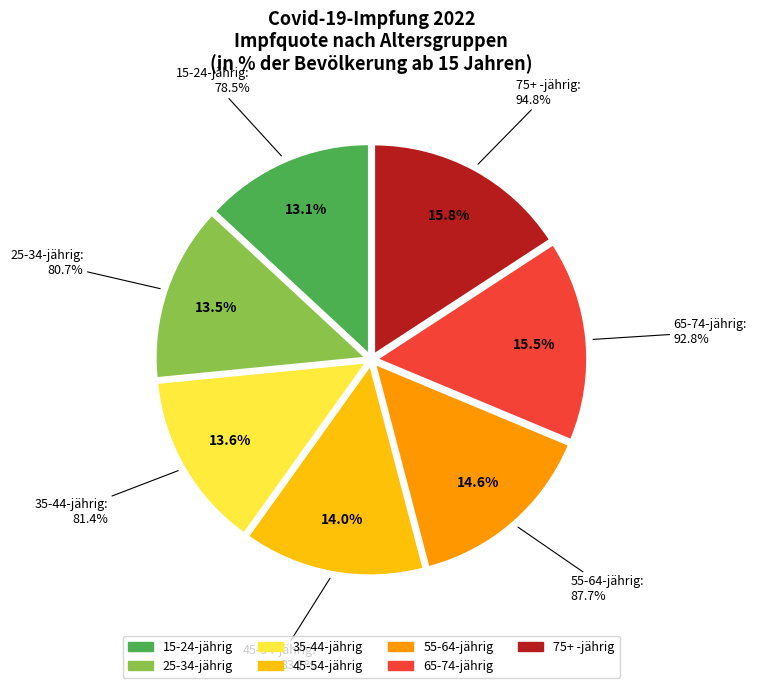

To the nearest percent, what is the difference between the 55-64-jährig and 15-24-jährig slice percentages?

2%